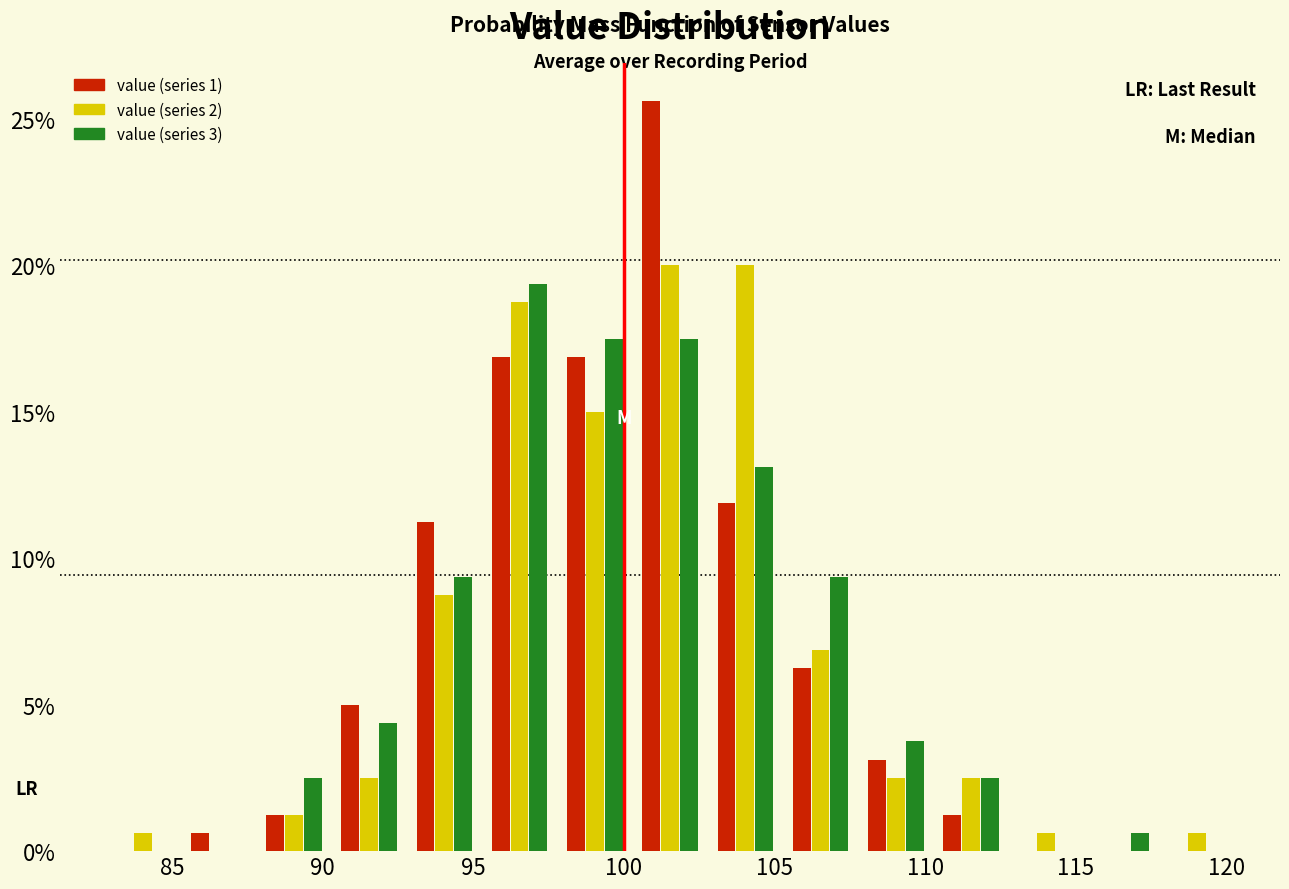

Reading left to right, transcribe this chart: for each range on the x-axis, give the height of each series' bar. Neither the bar edges nor the heights are printed on the chart, so give them approximately, as read against the axes.

83.0 to 85.5: value (series 1)=0	value (series 2)=0.5	value (series 3)=0
85.5 to 88.0: value (series 1)=0.5	value (series 2)=0	value (series 3)=0
88.0 to 90.5: value (series 1)=1.5	value (series 2)=1.5	value (series 3)=2.5
90.5 to 93.0: value (series 1)=5.0	value (series 2)=2.5	value (series 3)=4.5
93.0 to 95.5: value (series 1)=11.5	value (series 2)=9.0	value (series 3)=9.5
95.5 to 98.0: value (series 1)=17.0	value (series 2)=19.0	value (series 3)=19.5
98.0 to 100.5: value (series 1)=17.0	value (series 2)=15.0	value (series 3)=17.5
100.5 to 103.0: value (series 1)=25.5	value (series 2)=20.0	value (series 3)=17.5
103.0 to 105.5: value (series 1)=12.0	value (series 2)=20.0	value (series 3)=13.0
105.5 to 108.0: value (series 1)=6.5	value (series 2)=7.0	value (series 3)=9.5
108.0 to 110.5: value (series 1)=3.0	value (series 2)=2.5	value (series 3)=4.0
110.5 to 113.0: value (series 1)=1.5	value (series 2)=2.5	value (series 3)=2.5
113.0 to 115.5: value (series 1)=0	value (series 2)=0.5	value (series 3)=0
115.5 to 118.0: value (series 1)=0	value (series 2)=0	value (series 3)=0.5
118.0 to 120.5: value (series 1)=0	value (series 2)=0.5	value (series 3)=0